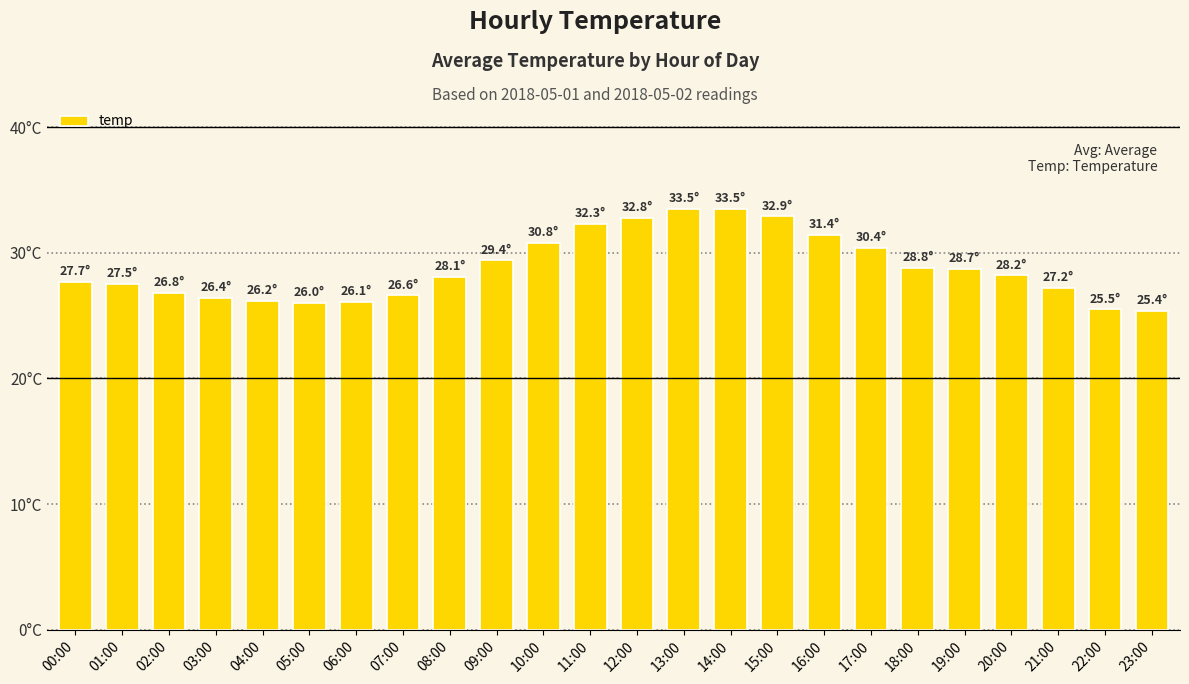

What is the value of the 21st bar from the left?

28.2